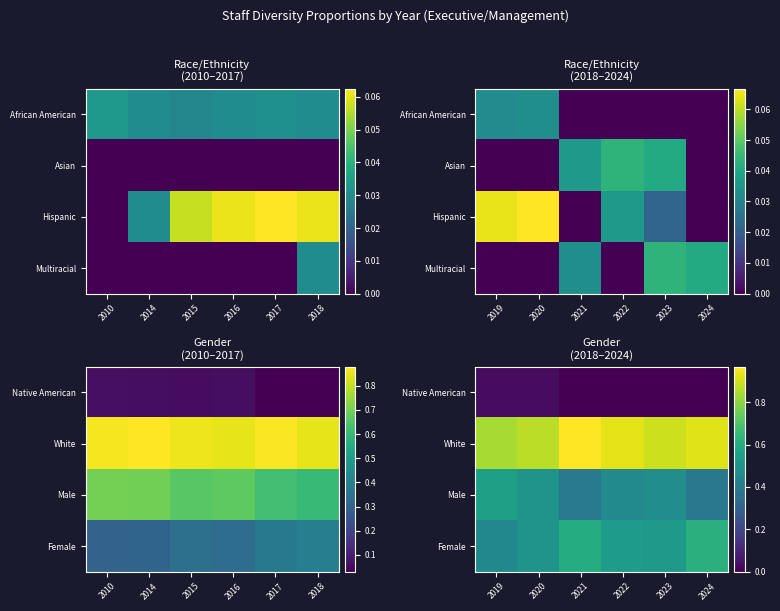

The value of Native American at 2024 is 0.0. True or false?

False